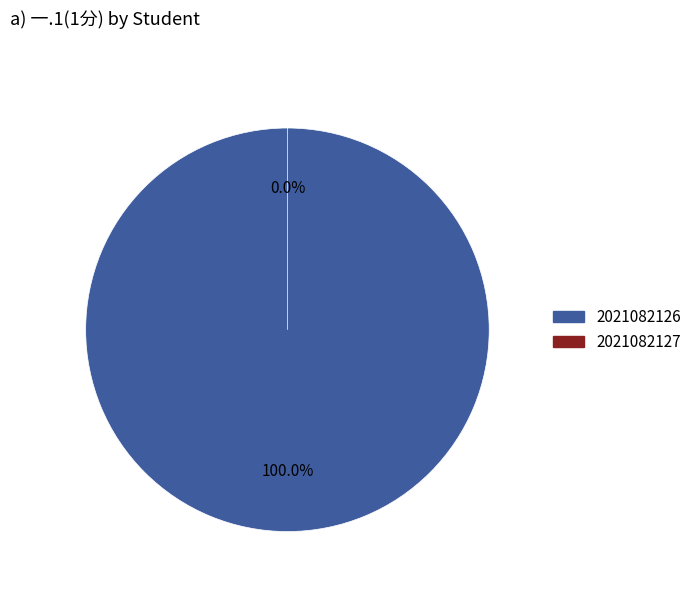

To the nearest percent, what is the difference between the 2021082127 and 2021082126 slice percentages?

100%